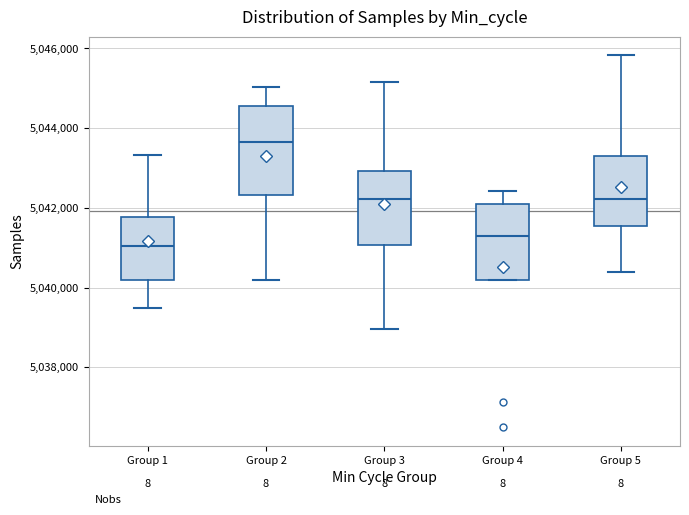

Comparing the boxes themselves (not the whiskers), which one is the tallest?

Group 2